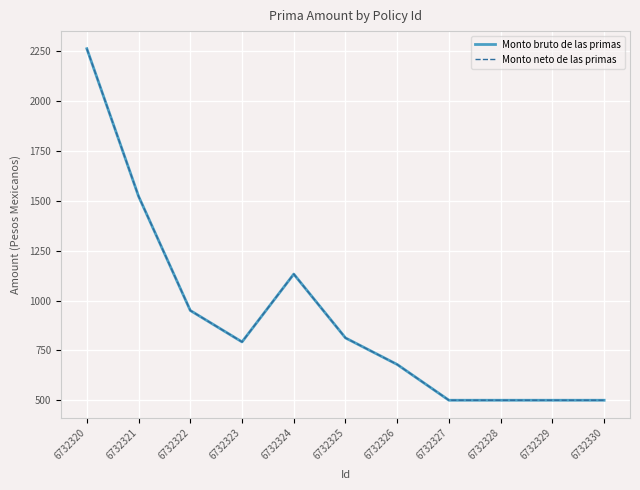

What is the total value across all series at 6732329?

1000.0